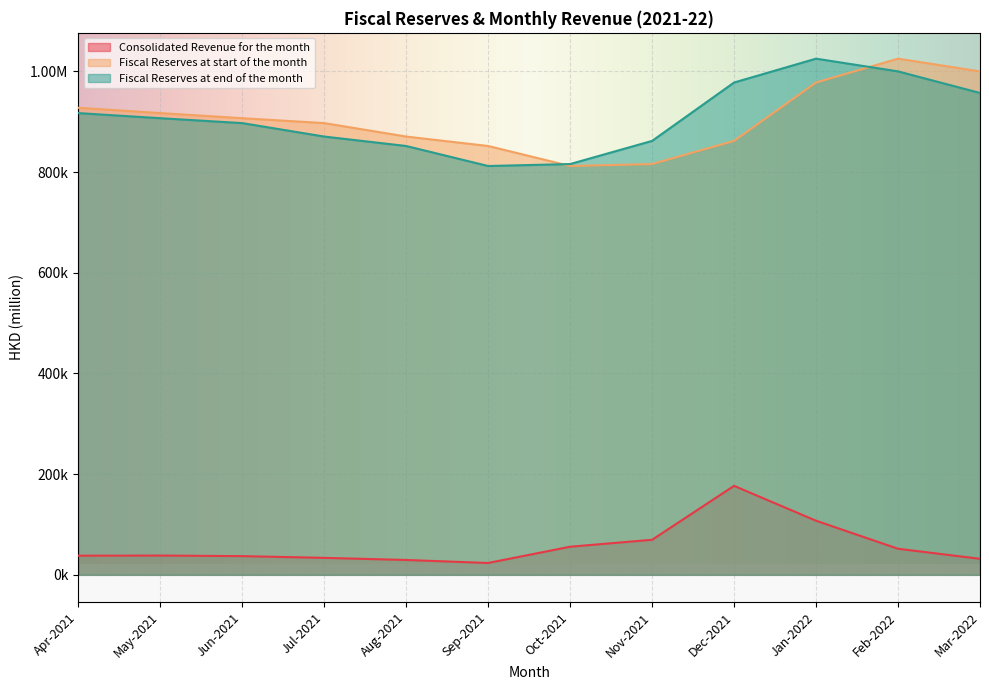

What is the average value of the Fiscal Reserves at end of the month series?

907843.5